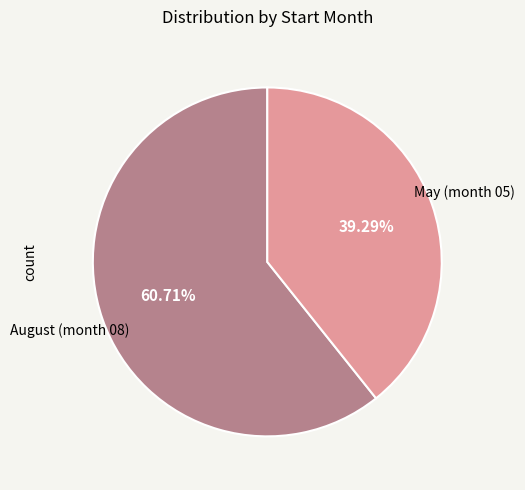

Is there a majority slice in this chart?

Yes